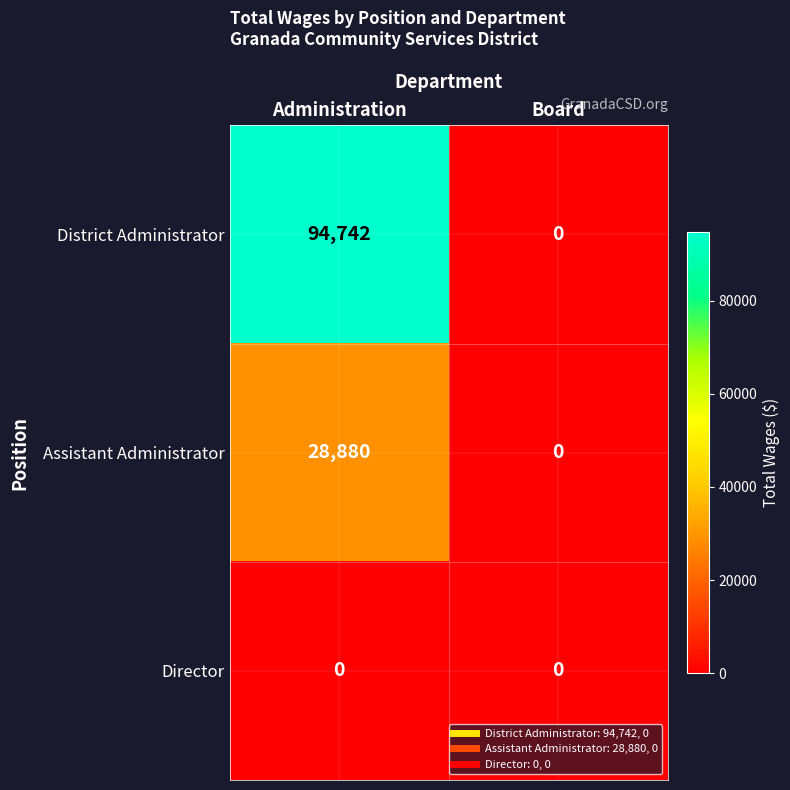

At how many categories does at least one series exceed 81925?

1